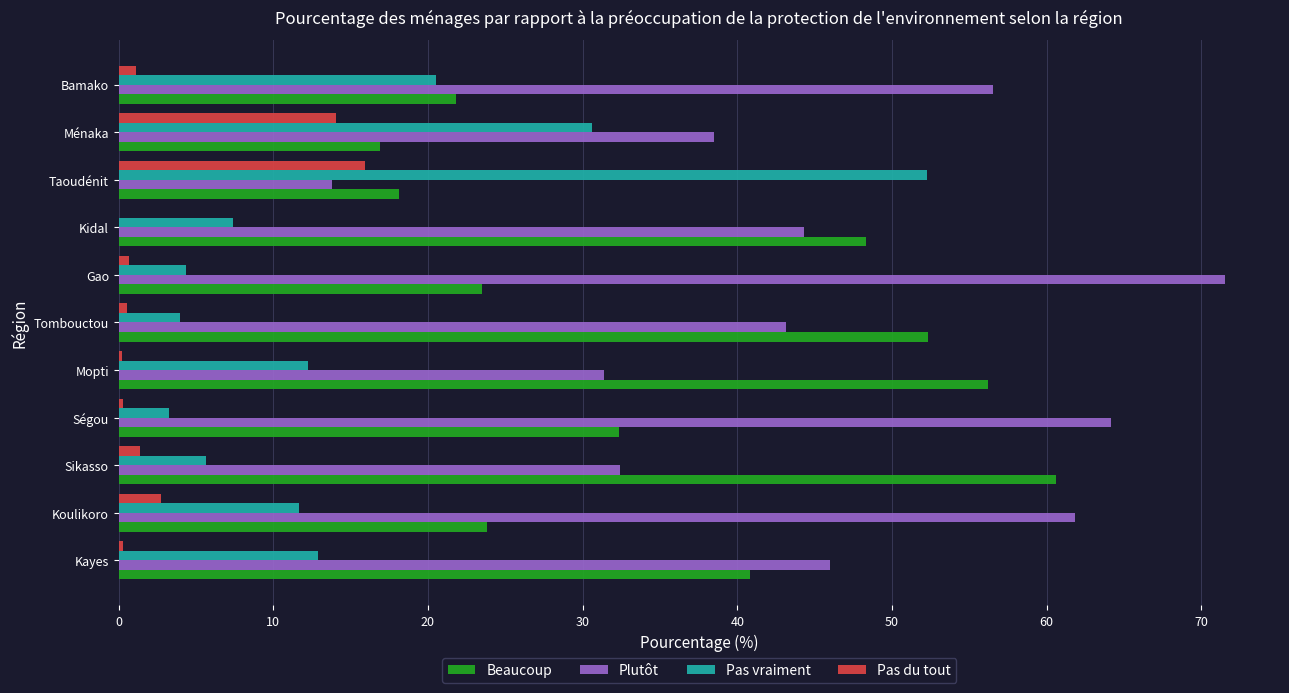

Is it true that Plutôt equals 9.5 at Taoudénit?

False